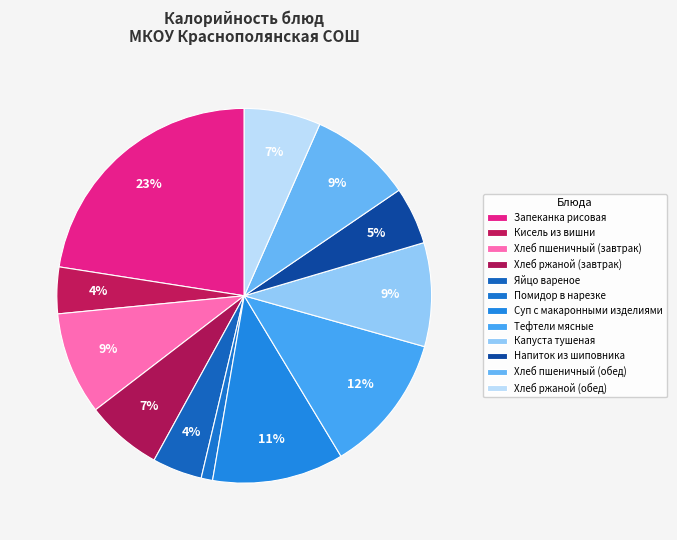

What percentage is the Суп с макаронными изделиями slice, to the nearest percent?

11%